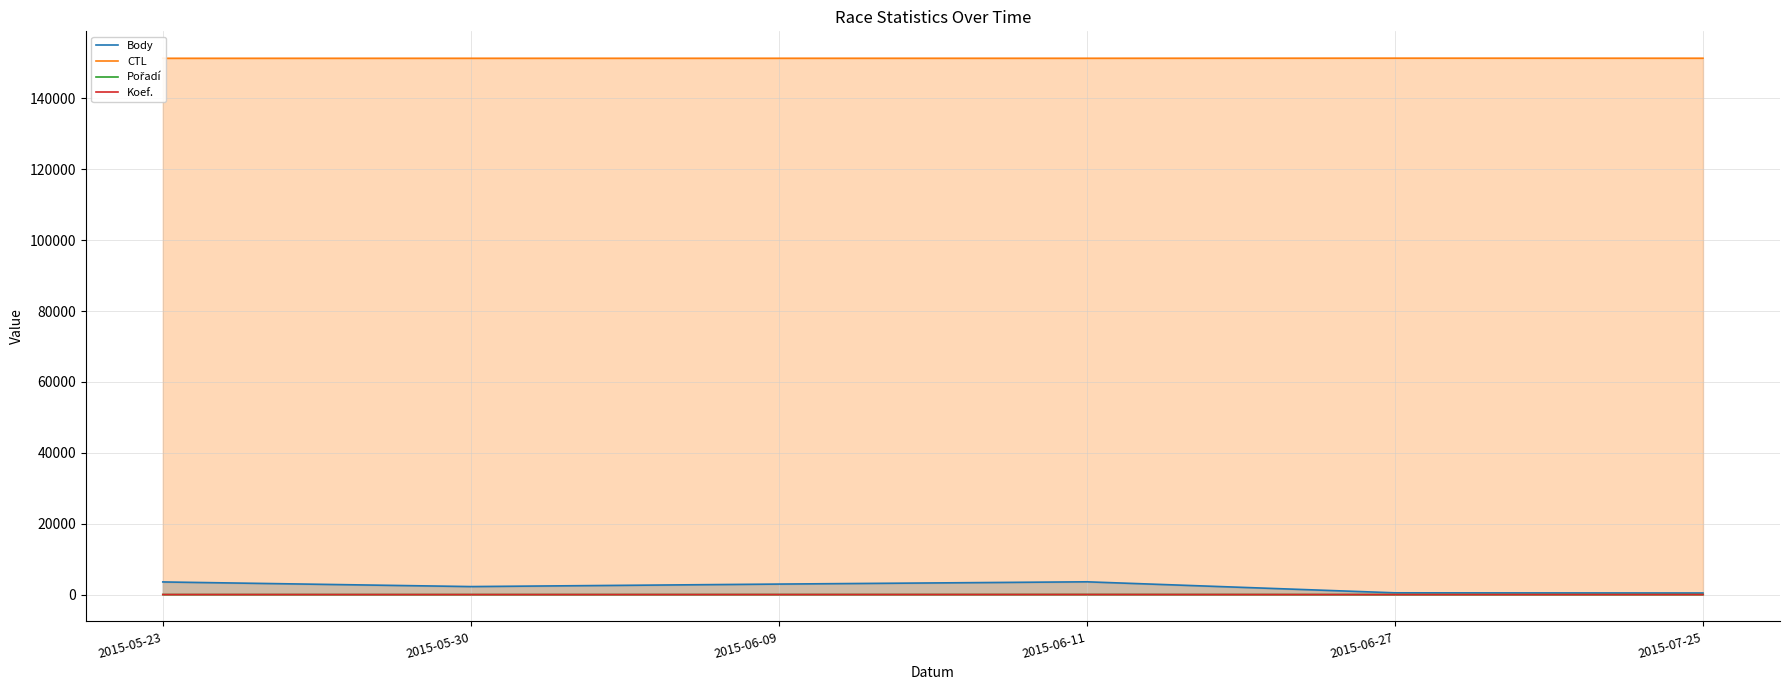

What is the value of the CTL point at the 1st from the left?

151307